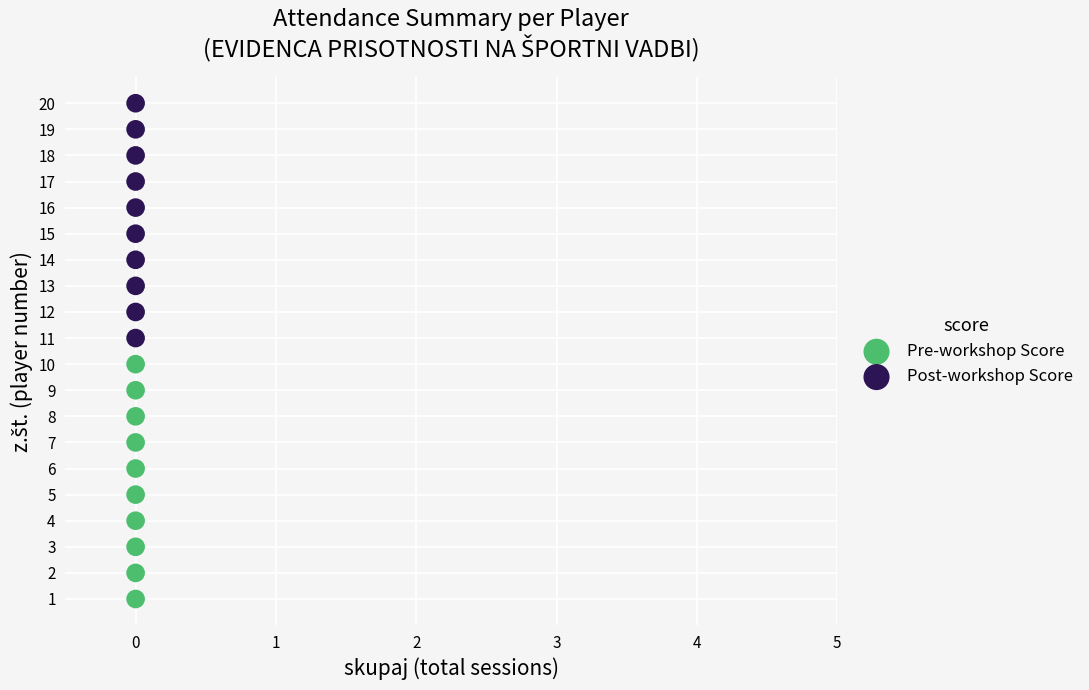

Across all data points, what is the range of Y values (max minus min)?

19